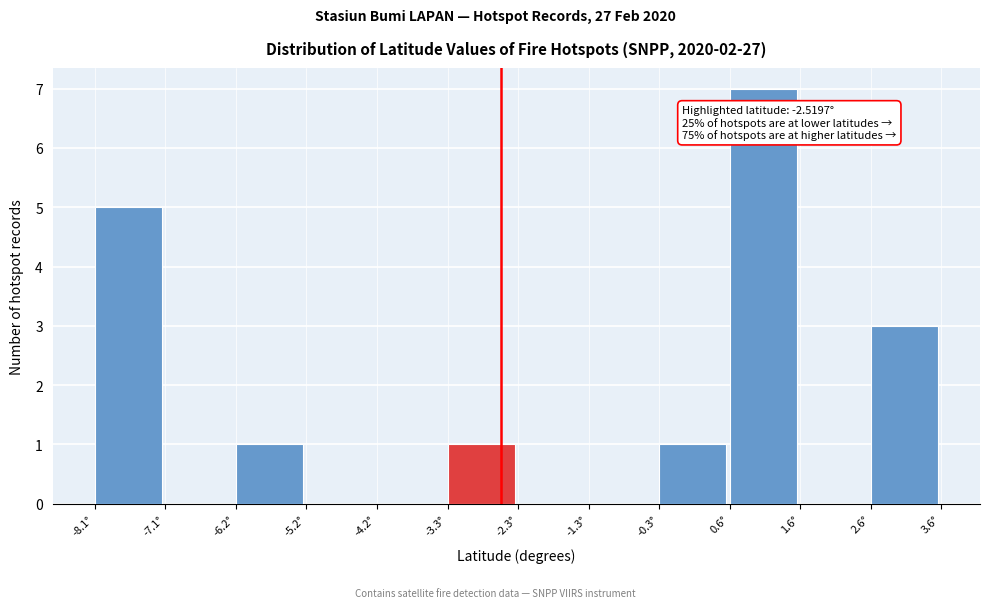

Which range on the x-axis has the tallest bar?

0.6 to 1.6